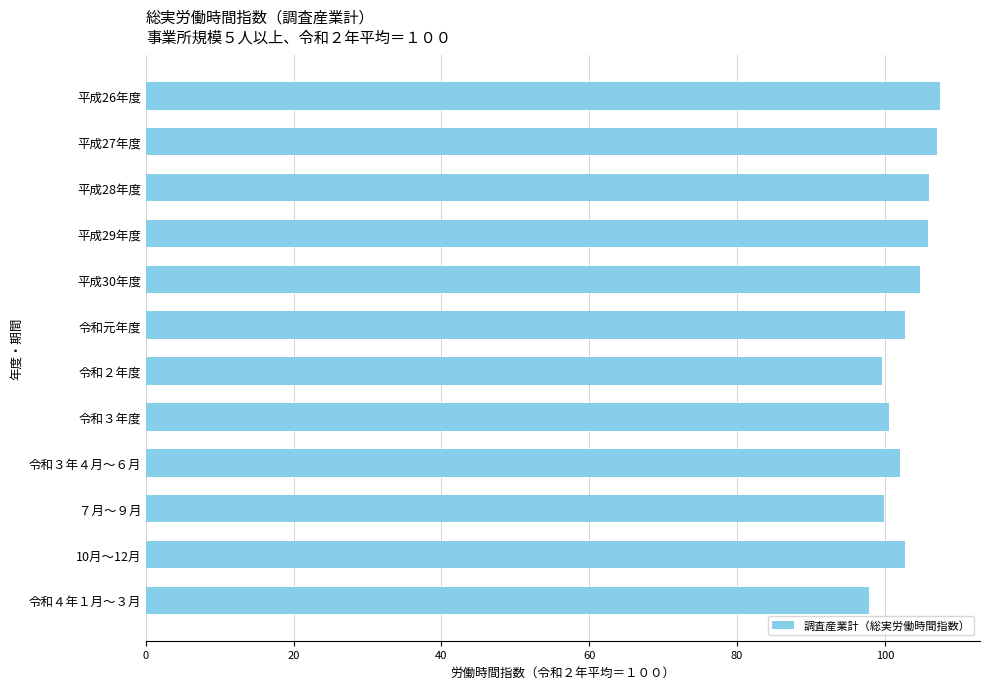

How many distinct data groups are displayed?

1